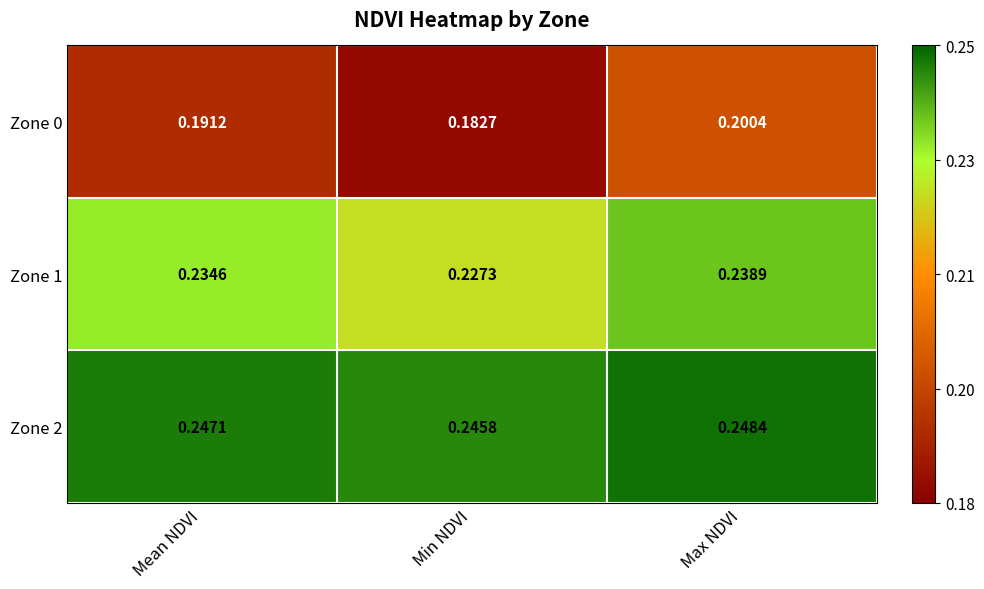

Where is Zone 1 nearest to the value 0?

Min NDVI